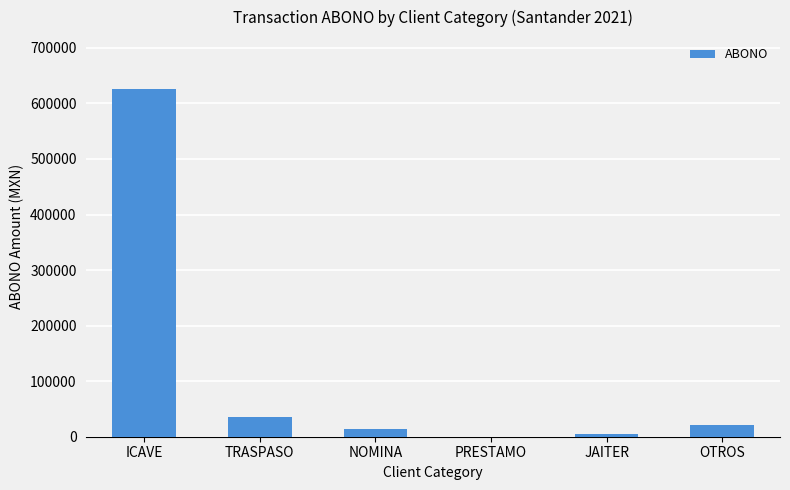

What is the sum of the values at OTROS and NOMINA?

35601.8